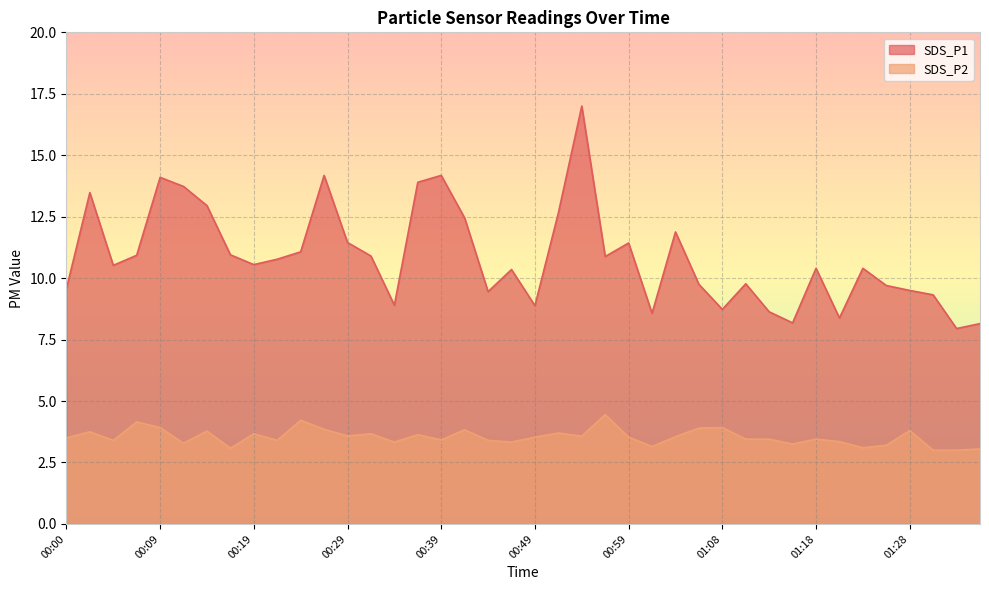

Reading left to right, extract all data points from this chart.

SDS_P1: 00:00=9.6	00:02=13.5	00:04=10.5	00:07=10.9	00:09=14.1	00:12=13.7	00:14=12.9	00:17=10.9	00:19=10.6	00:22=10.8	00:24=11.1	00:27=14.2	00:29=11.4	00:31=10.9	00:34=8.9	00:36=13.9	00:39=14.2	00:41=12.4	00:44=9.4	00:46=10.3	00:49=8.9	00:51=12.7	00:54=17.0	00:56=10.9	00:59=11.4	01:01=8.6	01:03=11.9	01:06=9.8	01:08=8.7	01:11=9.8	01:13=8.6	01:16=8.2	01:18=10.4	01:21=8.4	01:23=10.4	01:26=9.7	01:28=9.5	01:30=9.3	01:33=8.0	01:35=8.2
SDS_P2: 00:00=3.5	00:02=3.8	00:04=3.4	00:07=4.2	00:09=3.9	00:12=3.3	00:14=3.8	00:17=3.1	00:19=3.7	00:22=3.4	00:24=4.2	00:27=3.9	00:29=3.6	00:31=3.7	00:34=3.3	00:36=3.6	00:39=3.4	00:41=3.8	00:44=3.4	00:46=3.3	00:49=3.5	00:51=3.7	00:54=3.6	00:56=4.5	00:59=3.5	01:01=3.1	01:03=3.5	01:06=3.9	01:08=3.9	01:11=3.5	01:13=3.5	01:16=3.2	01:18=3.5	01:21=3.4	01:23=3.1	01:26=3.2	01:28=3.8	01:30=3.0	01:33=3.0	01:35=3.0